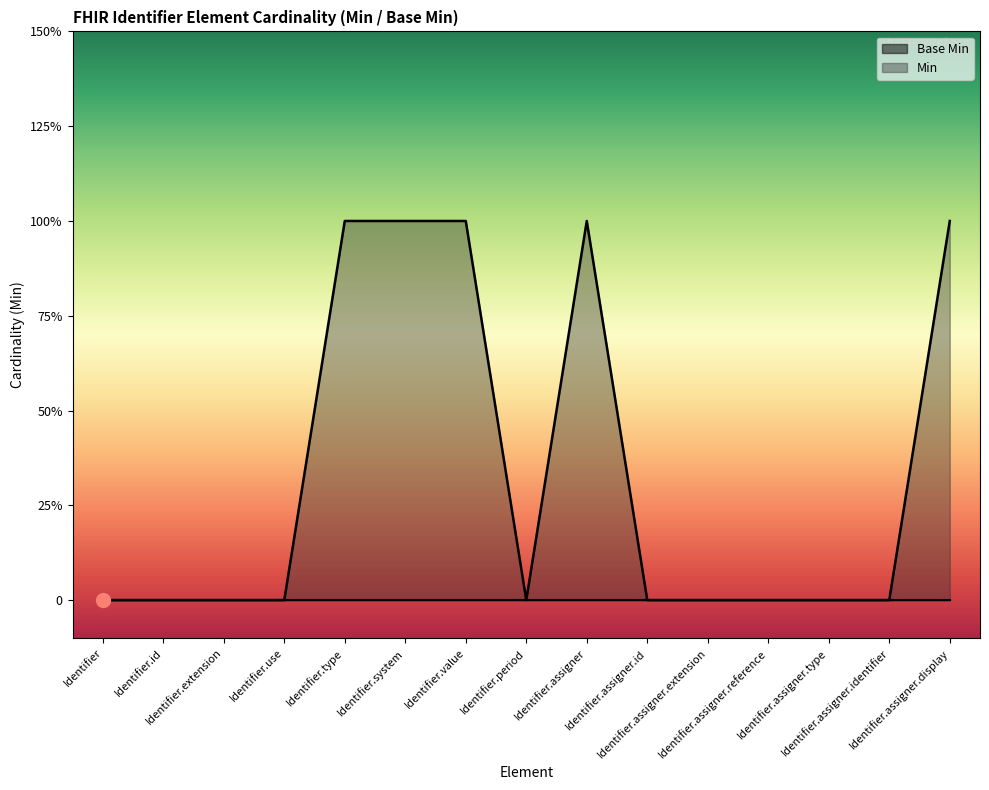

Where is the data nearest to the value 0?

Identifier